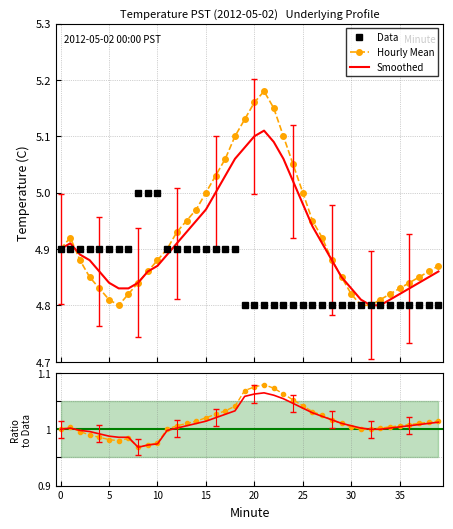

Is this an area chart (filled region under the line)?

No